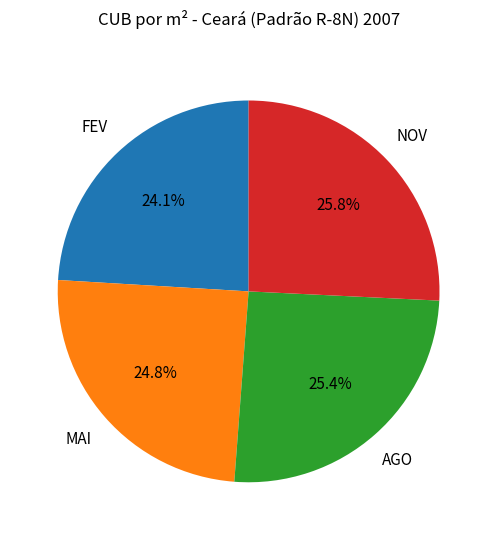

The NOV slice represents 1% of the pie. True or false?

False